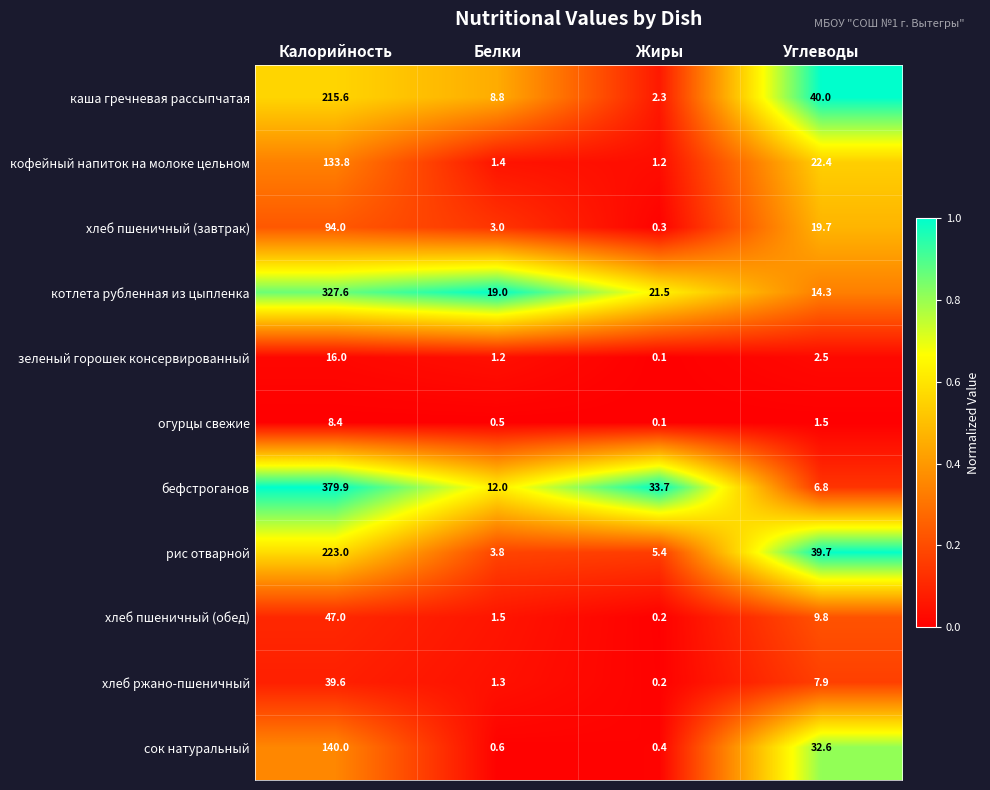

What is the spread (max minus min) of values at Белки?

18.5